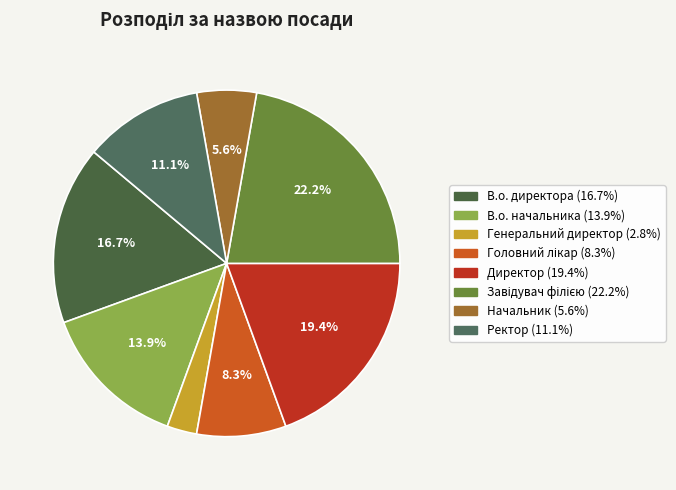

Which has a higher value, Головний лікар or Начальник?

Головний лікар